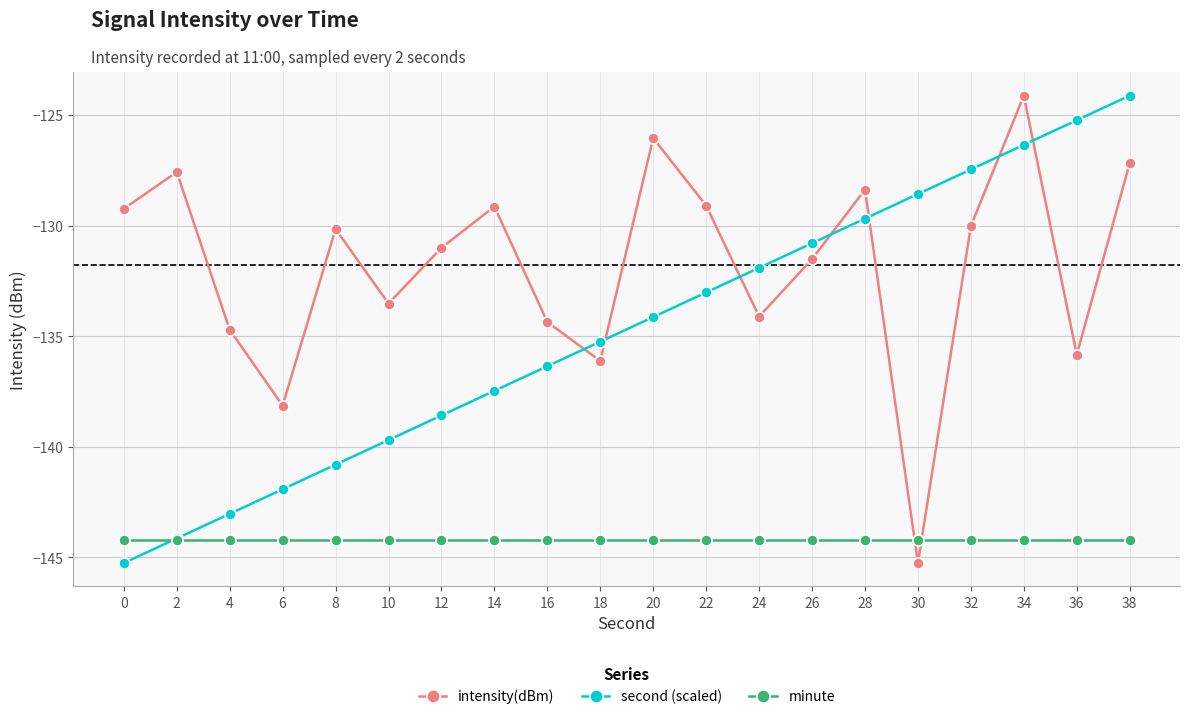

Rank the series by their average value, from lowest to highest.

minute, second (scaled), intensity(dBm)